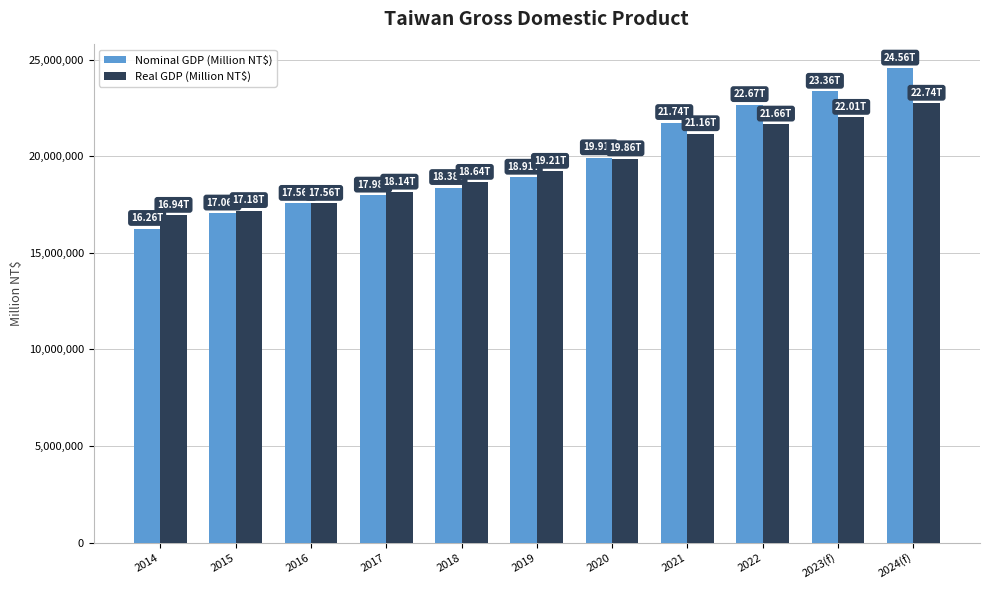

Rank the series at 2021 from lowest to highest value.

Real GDP (Million NT$), Nominal GDP (Million NT$)